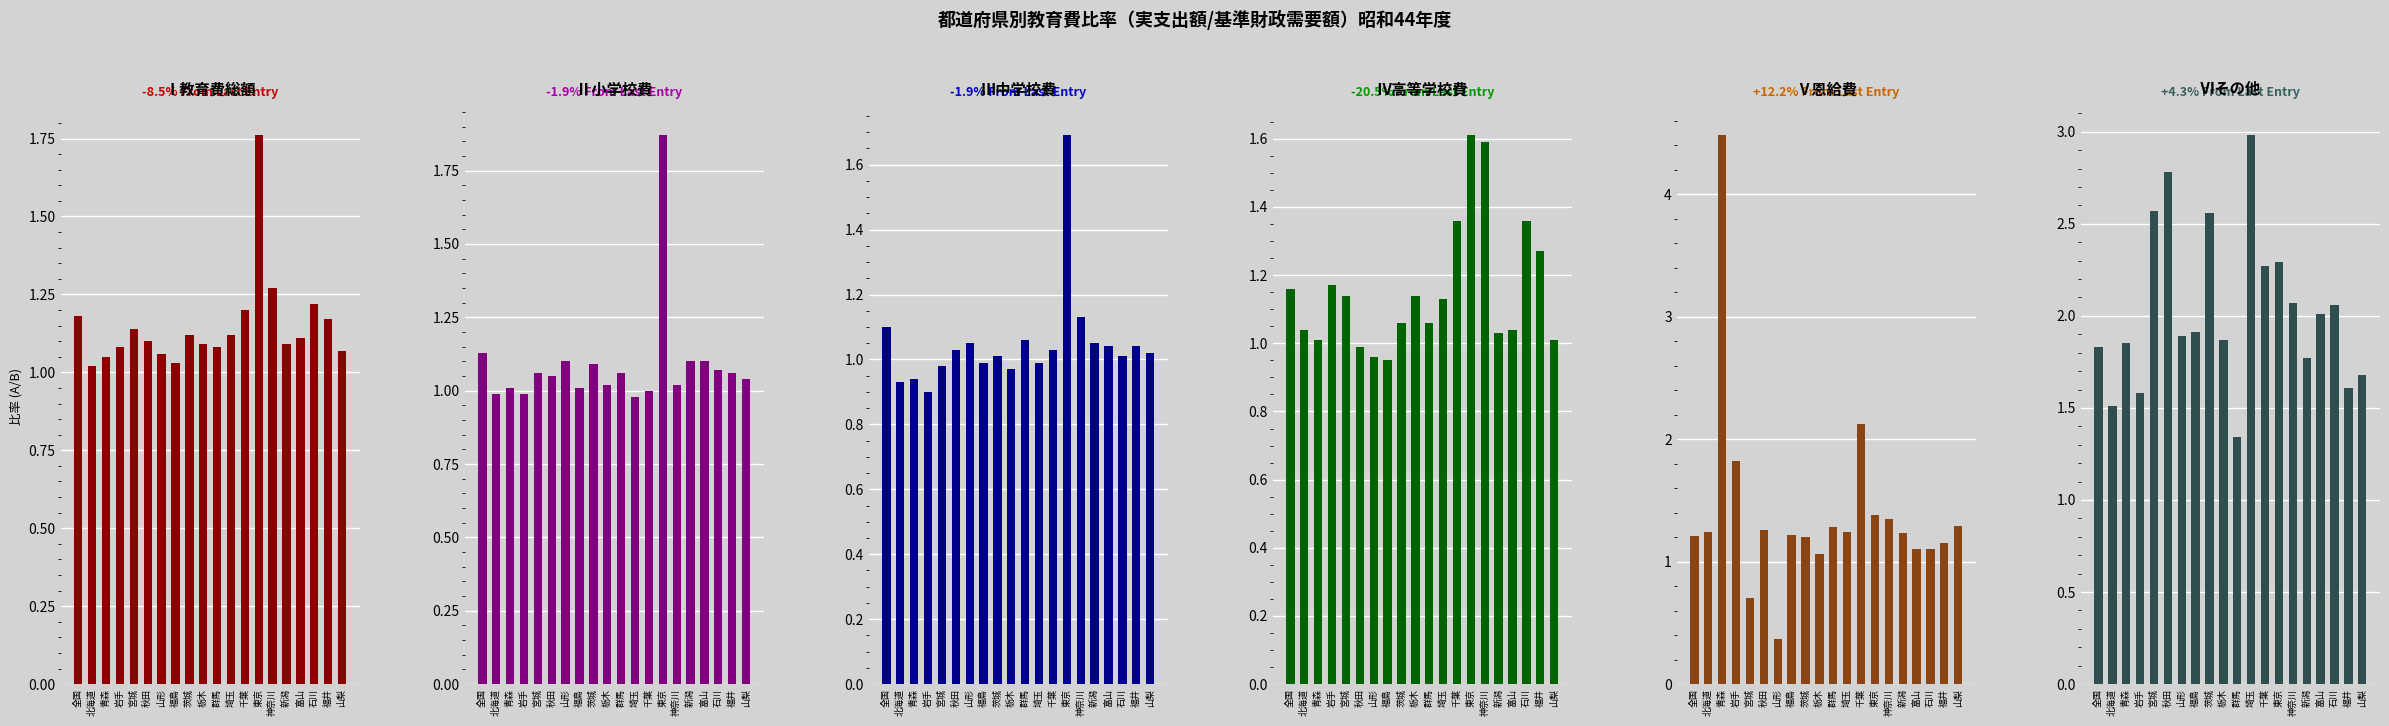

What are all the series names shown in the legend?

Ⅰ教育費総額, Ⅱ小学校費, Ⅲ中学校費, Ⅳ高等学校費, Ⅴ恩給費, Ⅵその他